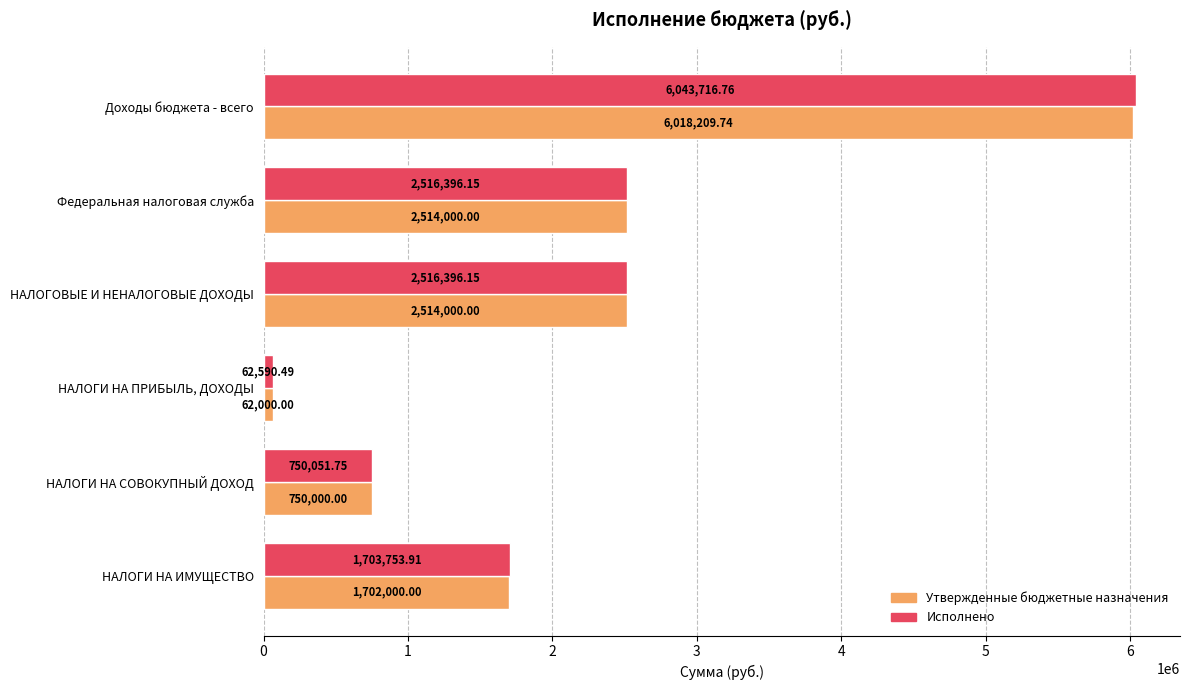

At how many categories does at least one series exceed 3644995?

1